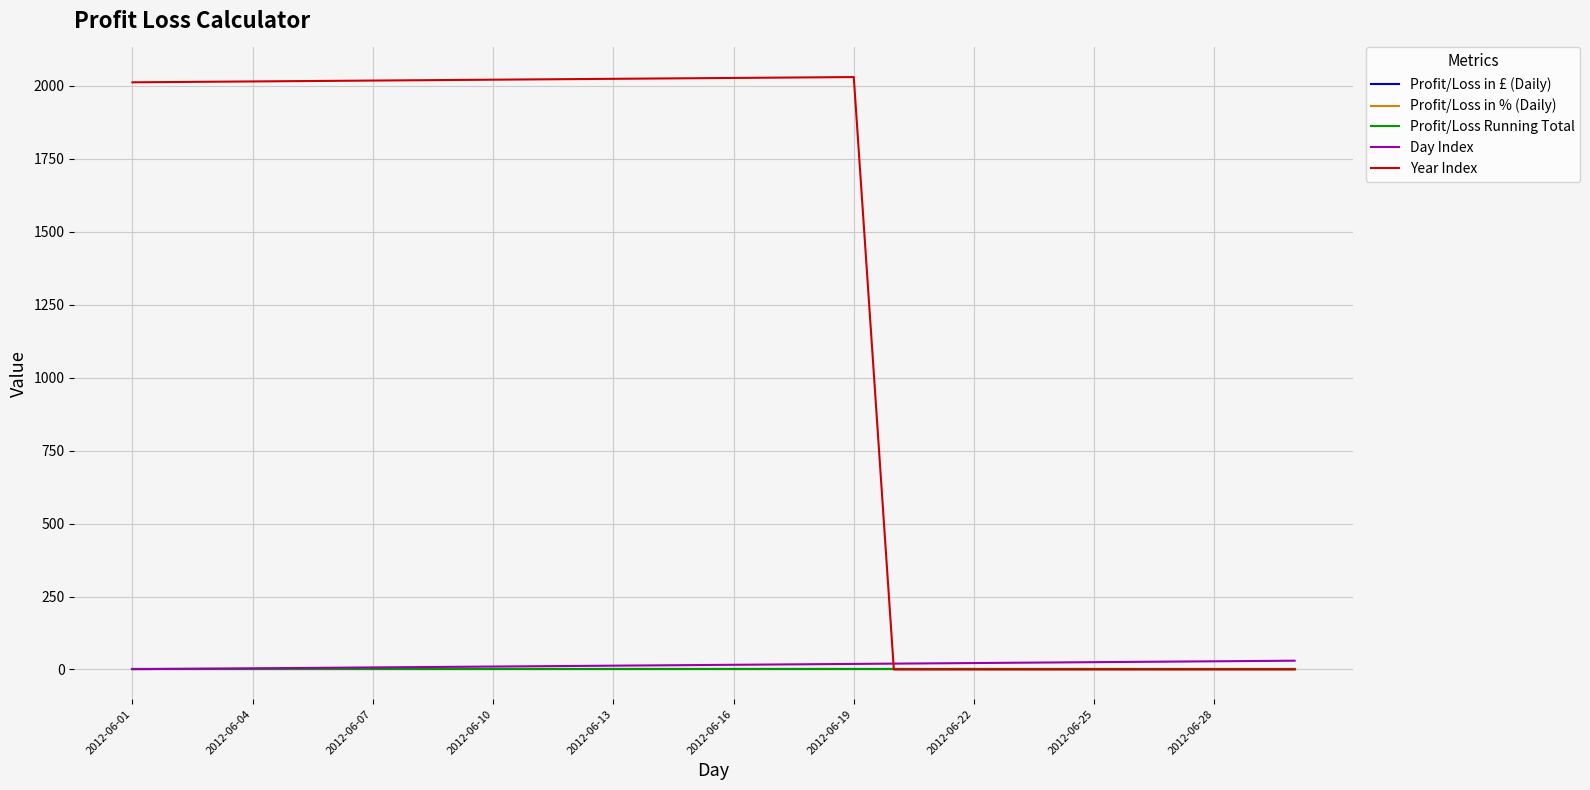

How many lines are shown in the chart?

5